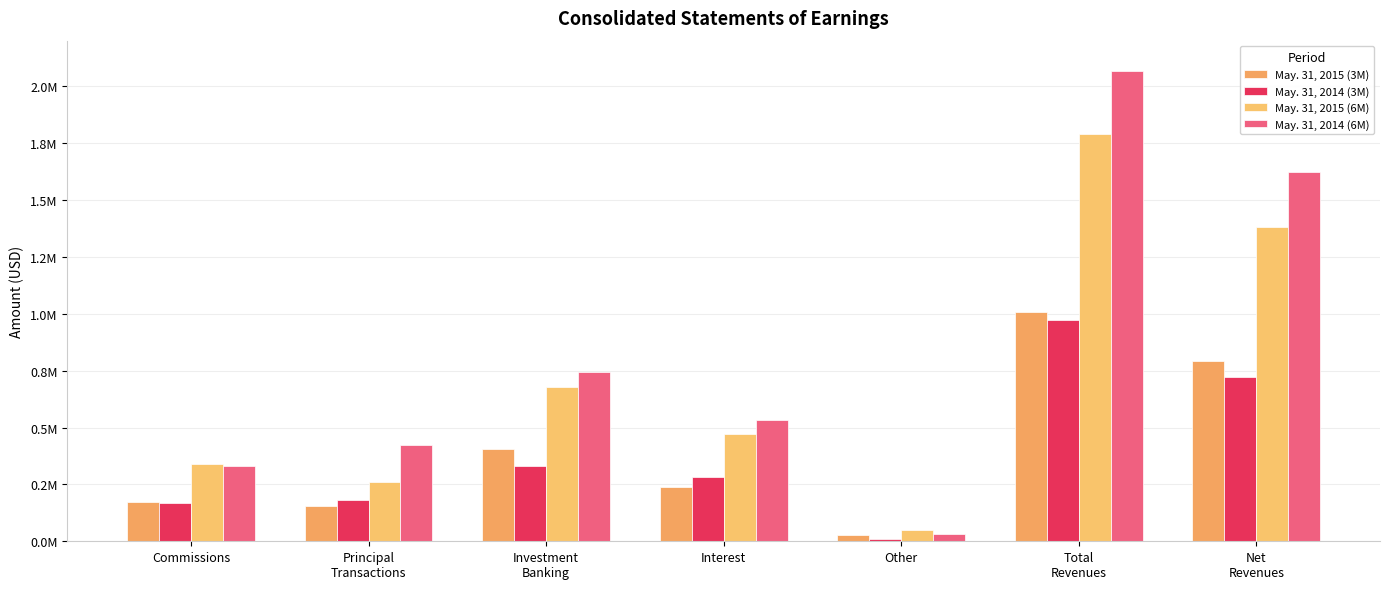

Does the chart contain stacked bars?

No